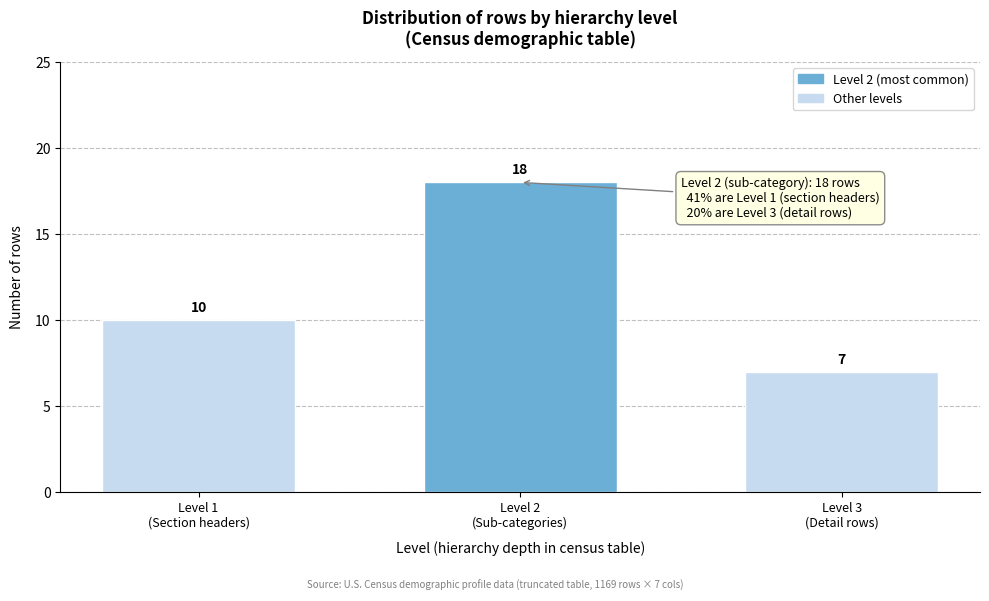

Reading left to right, list all the values displayed in this chart.

10	18	7